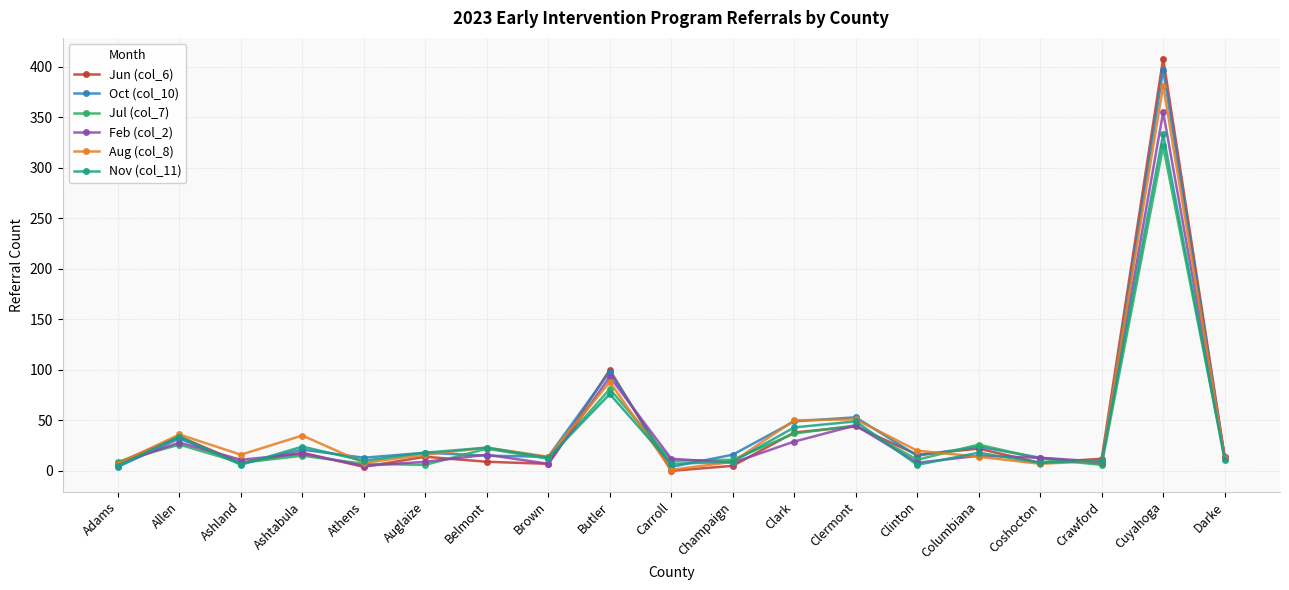

Is it true that Jul (col_7) equals 11 at Clinton?

True